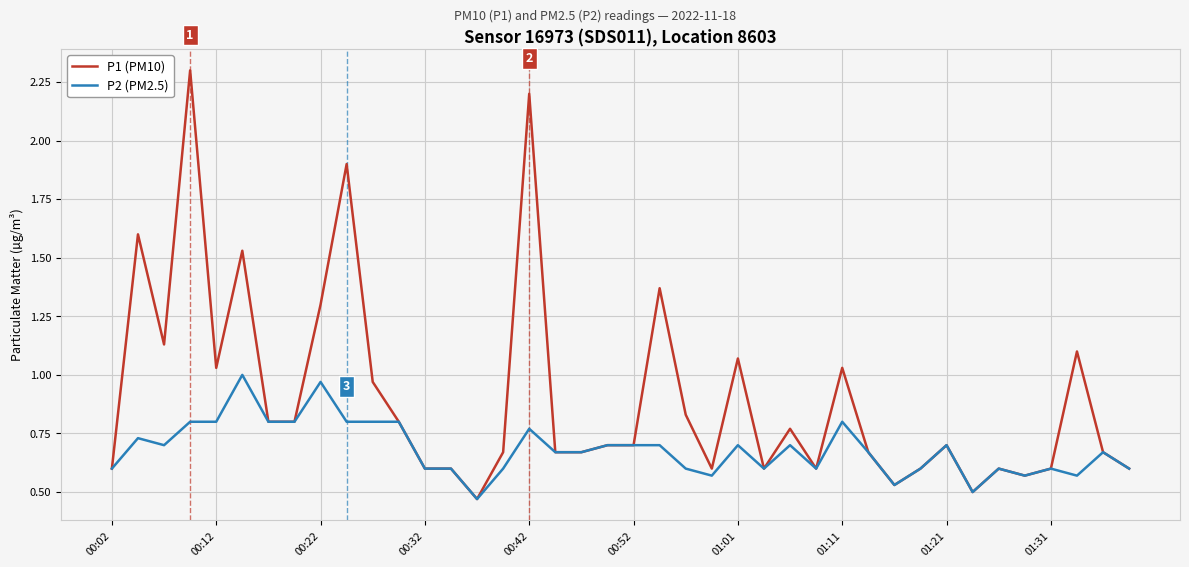

Which series has the largest range (max minus min)?

P1 (PM10)